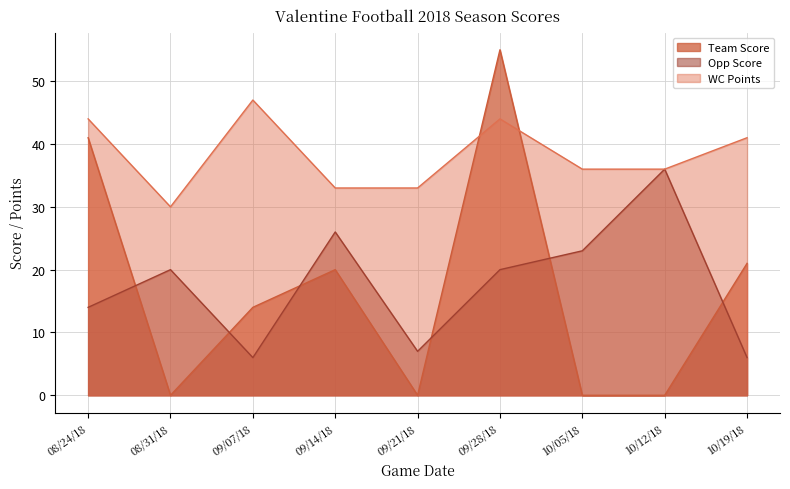

What value does the WC Points series have at 09/21/18, to the nearest 10?

30